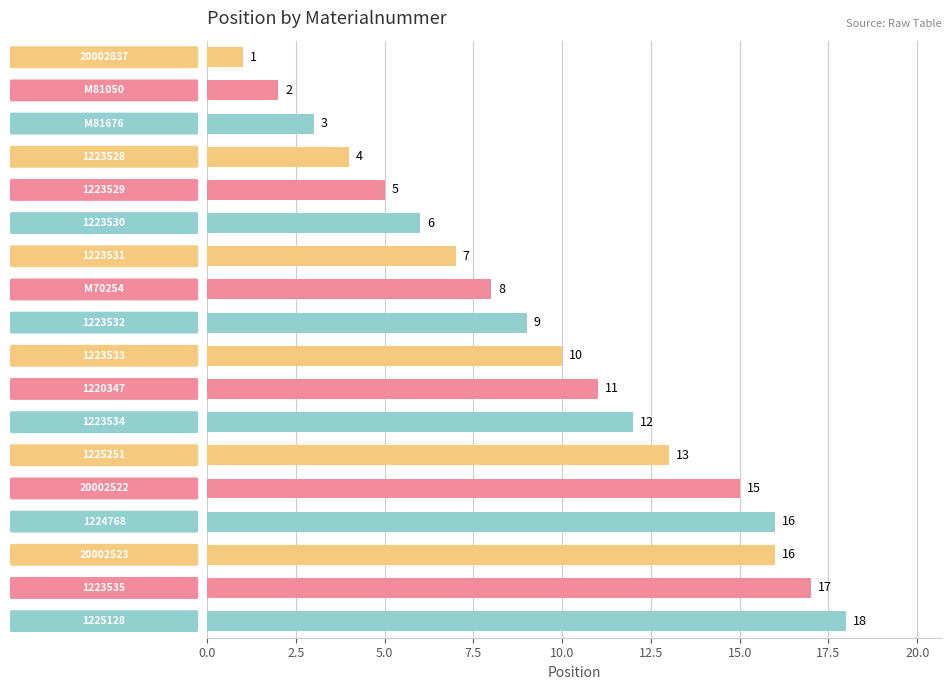

What is the maximum value shown in the chart?

18